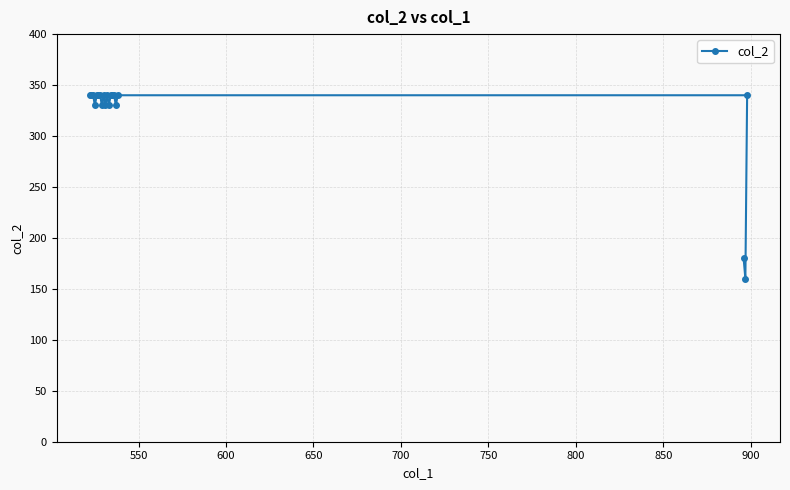

What is the minimum value shown in the chart?

160